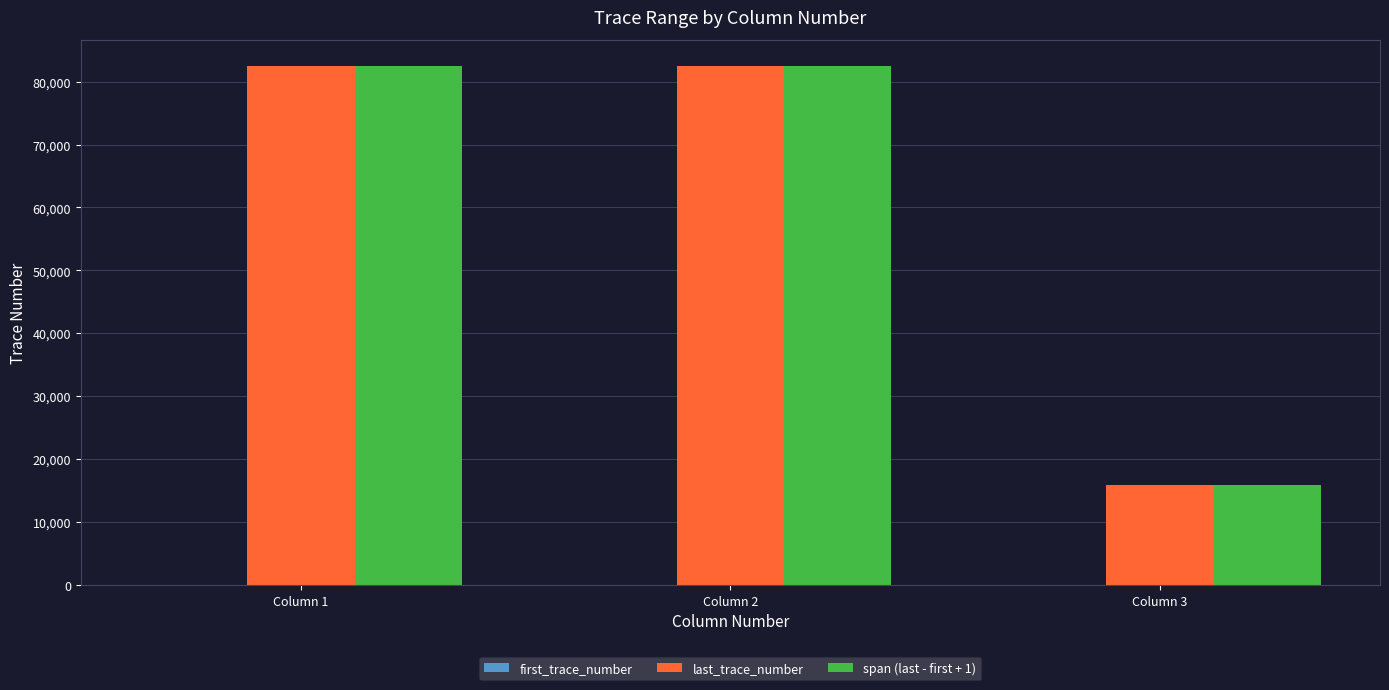

Are the bars horizontal?

No